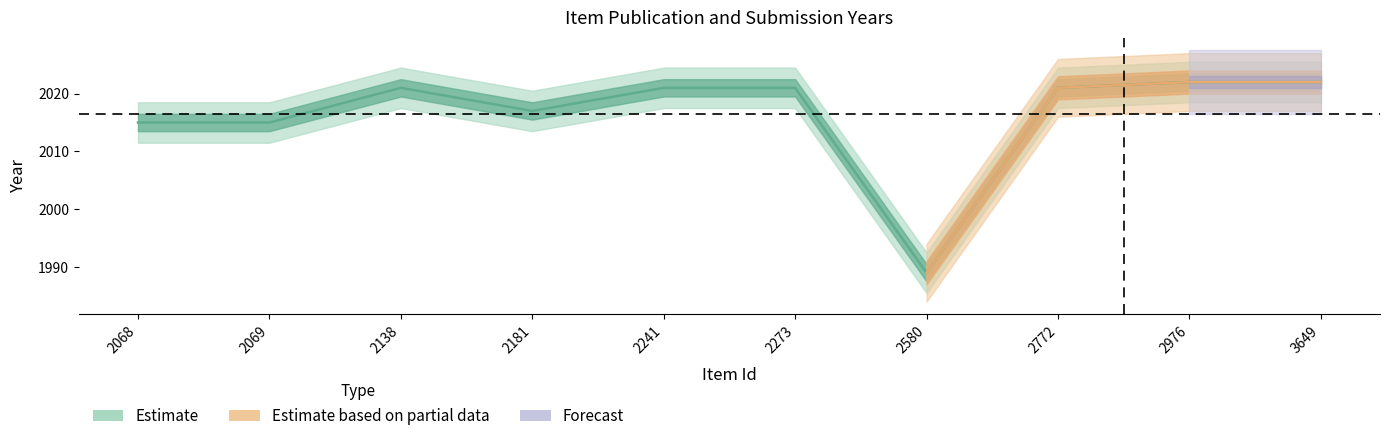

How many points are higher than both their immediate neighbors (excluding endpoints)?

1